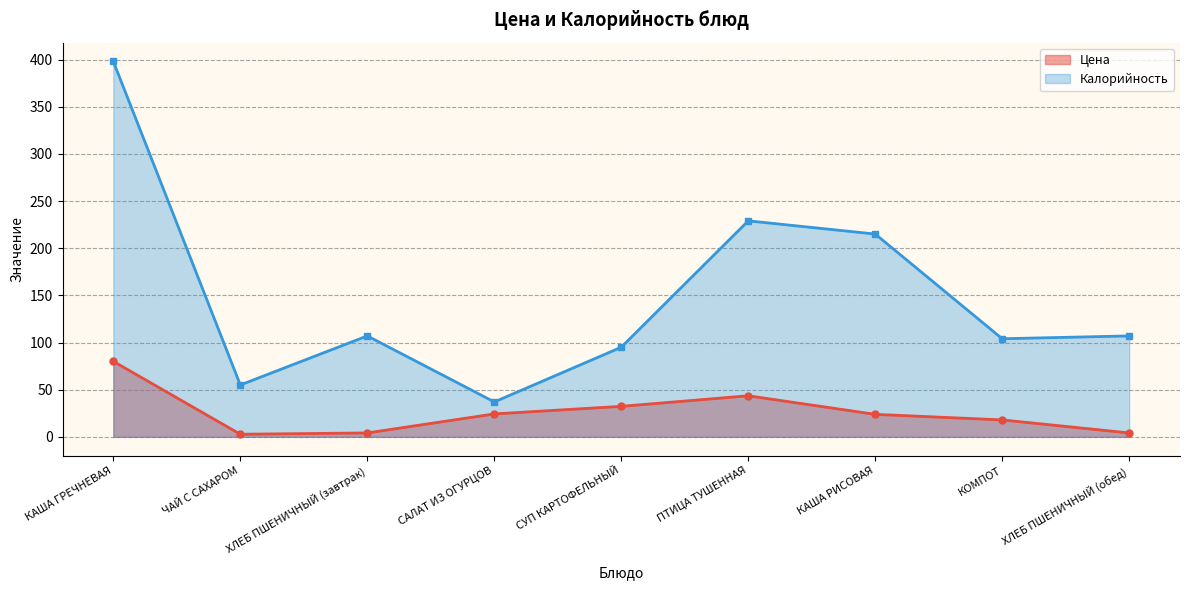

True or false: Калорийность and Цена cross at least once.

False